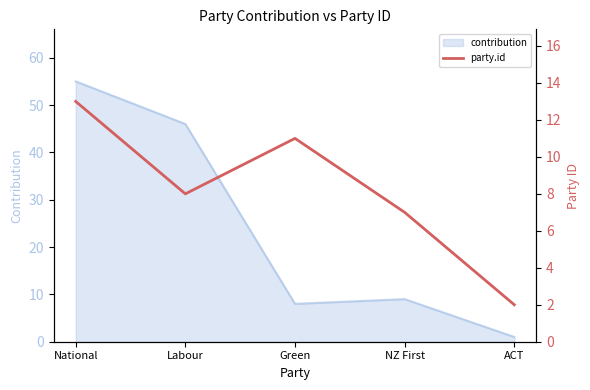

Which category has the highest value across all series?

National